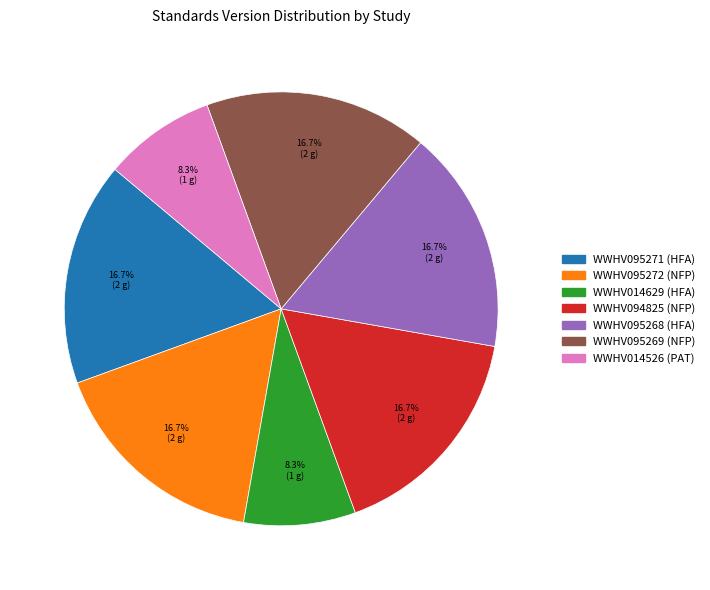

Count the number of slices in the pie.

7